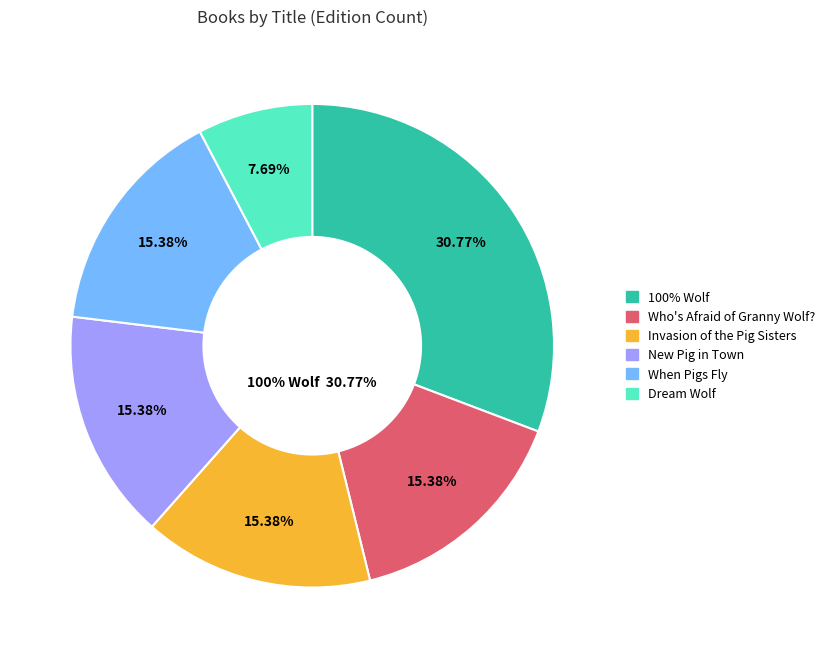

To the nearest percent, what is the average slice percentage?

17%